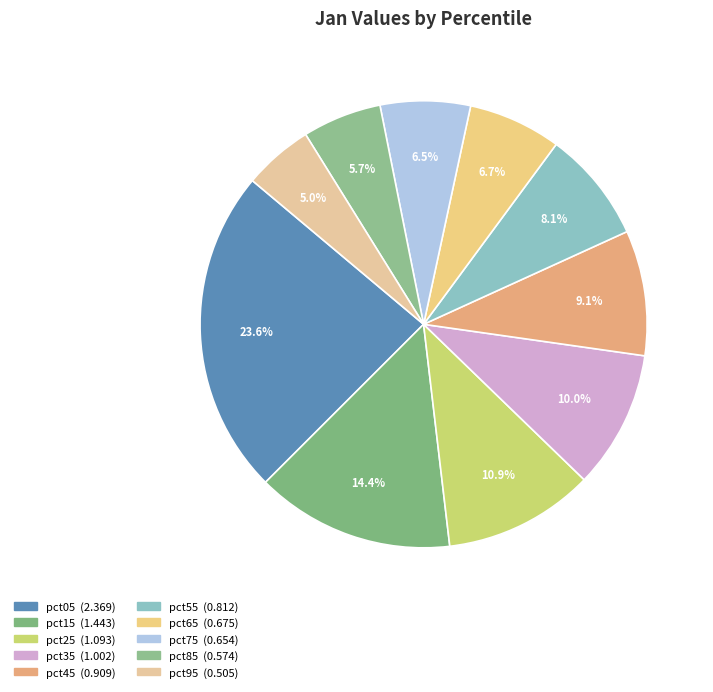

Does pct55 represent more than half of the total?

No